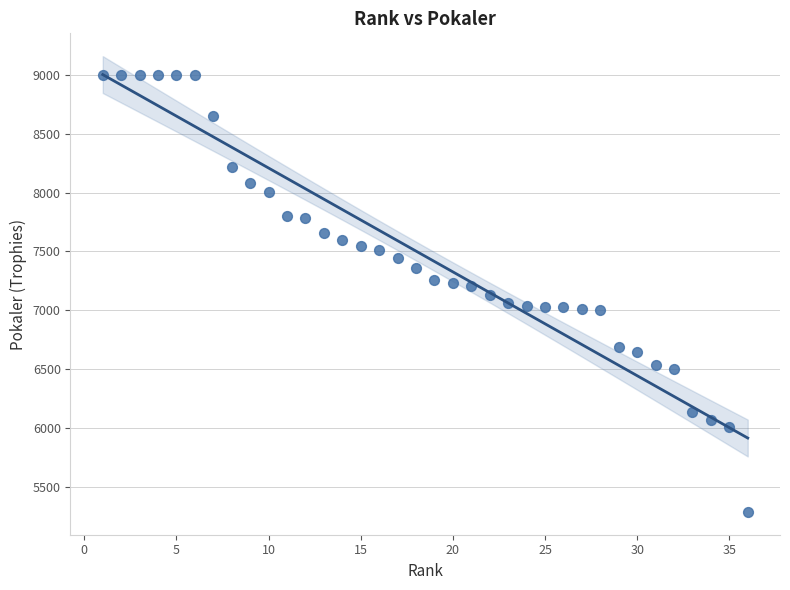

What is the range of X values (max minus min)?

35